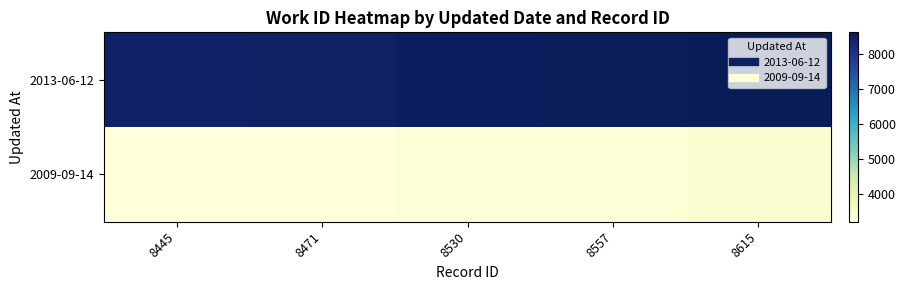

What is the total value across all series at 8615?

11957